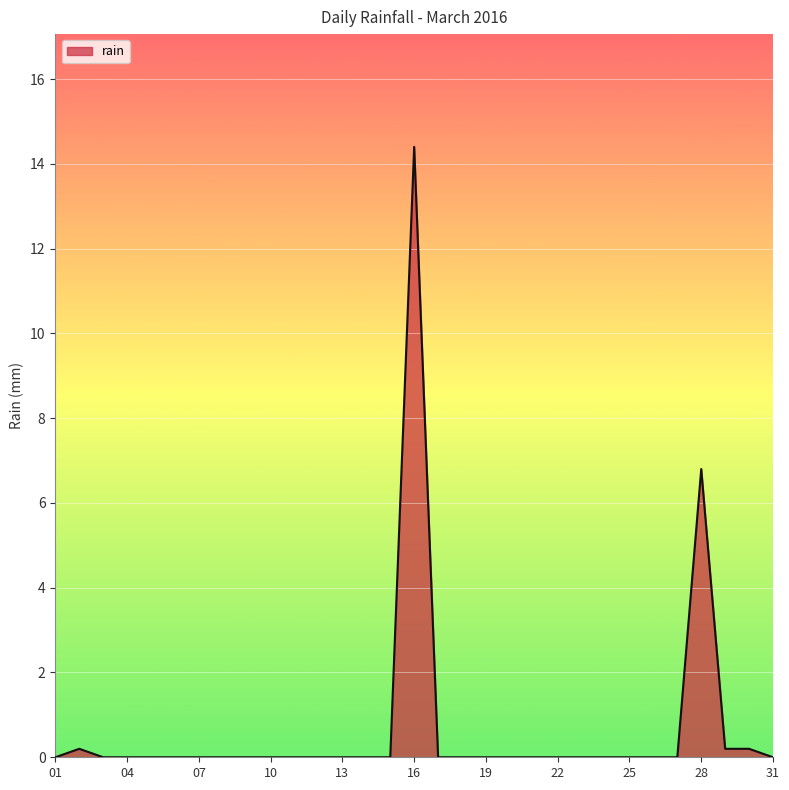

What is the difference between the second highest and minimum values?

6.8